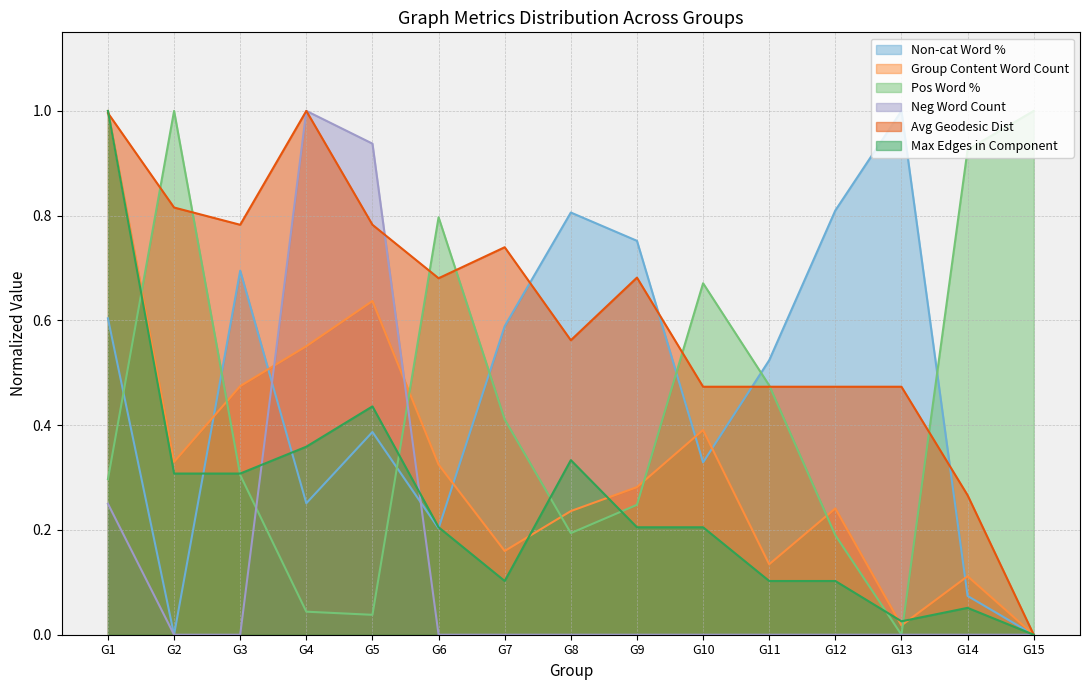

Read the Avg Geodesic Dist value at G4.

1.0